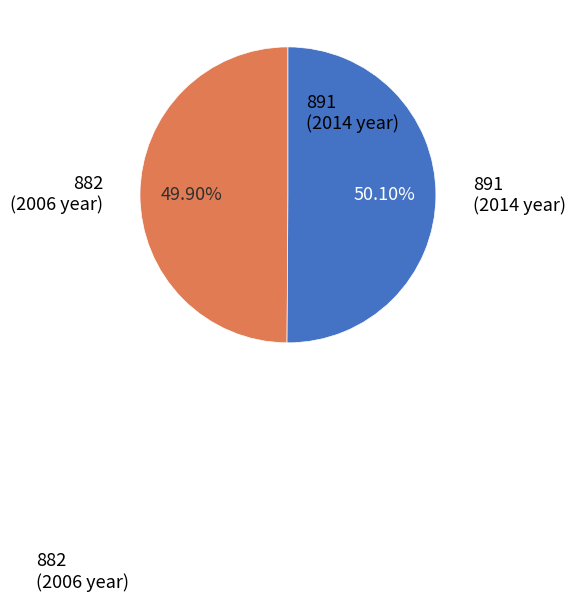

How many segments does this pie chart have?

2